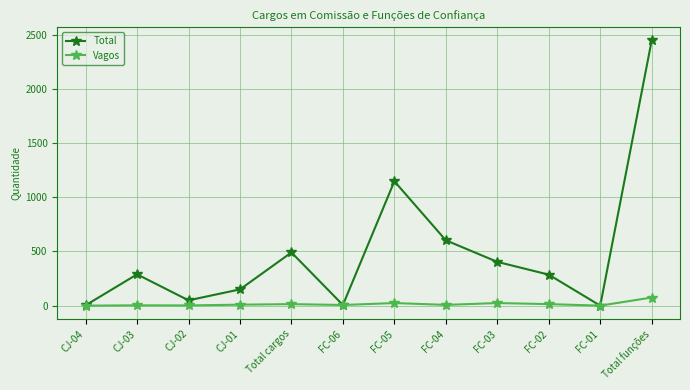

Which series has the widest spread of values?

Total